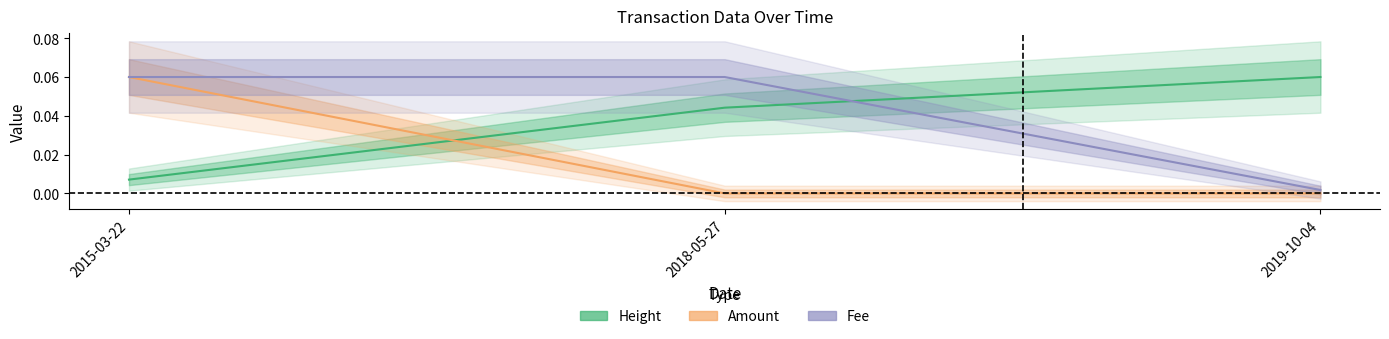

Which series has the largest range (max minus min)?

Amount